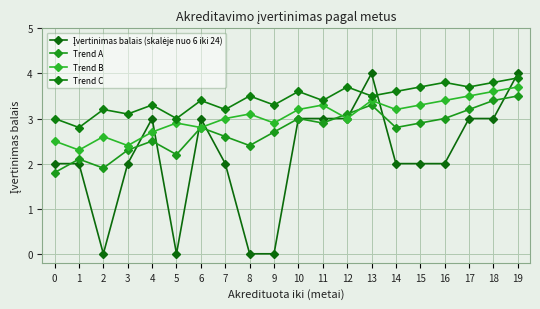

At how many categories does at least one series exceed 2?

20